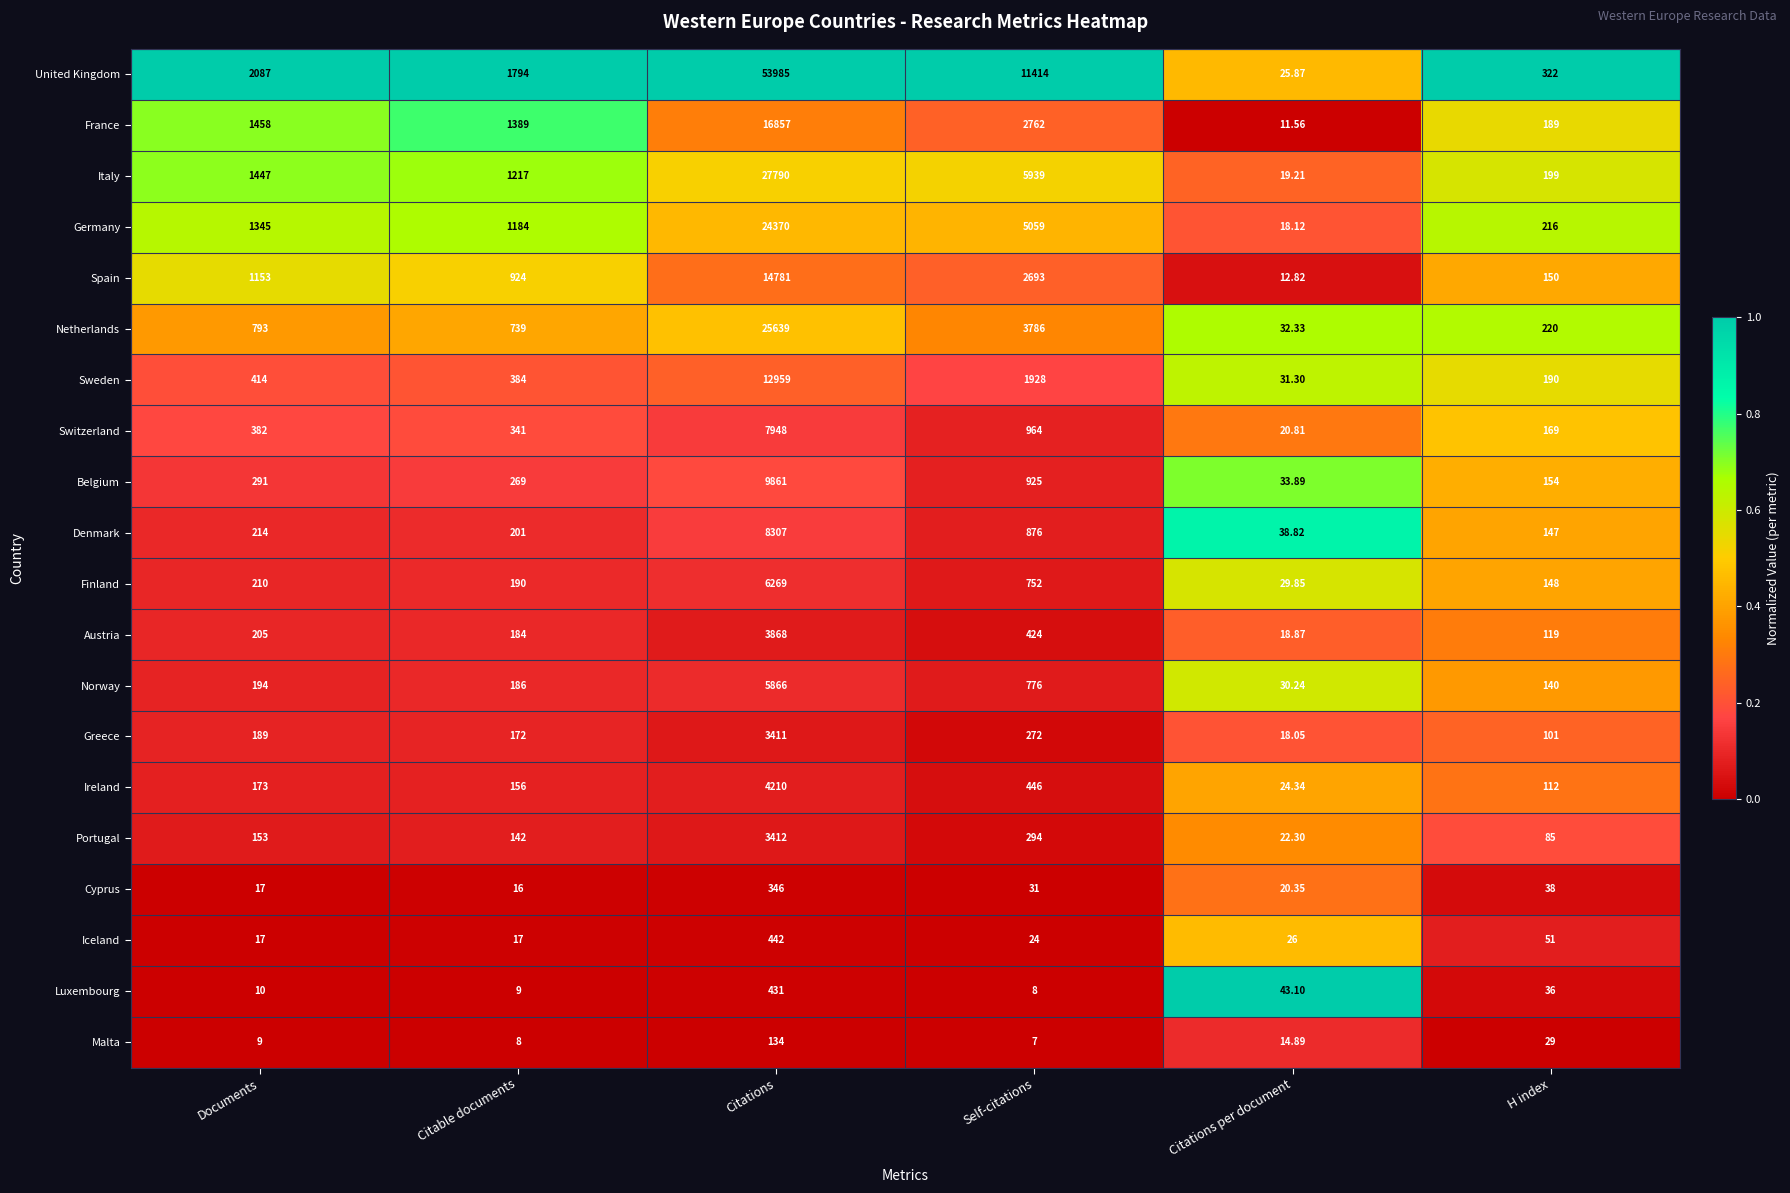

Count the number of data series in this chart.

20